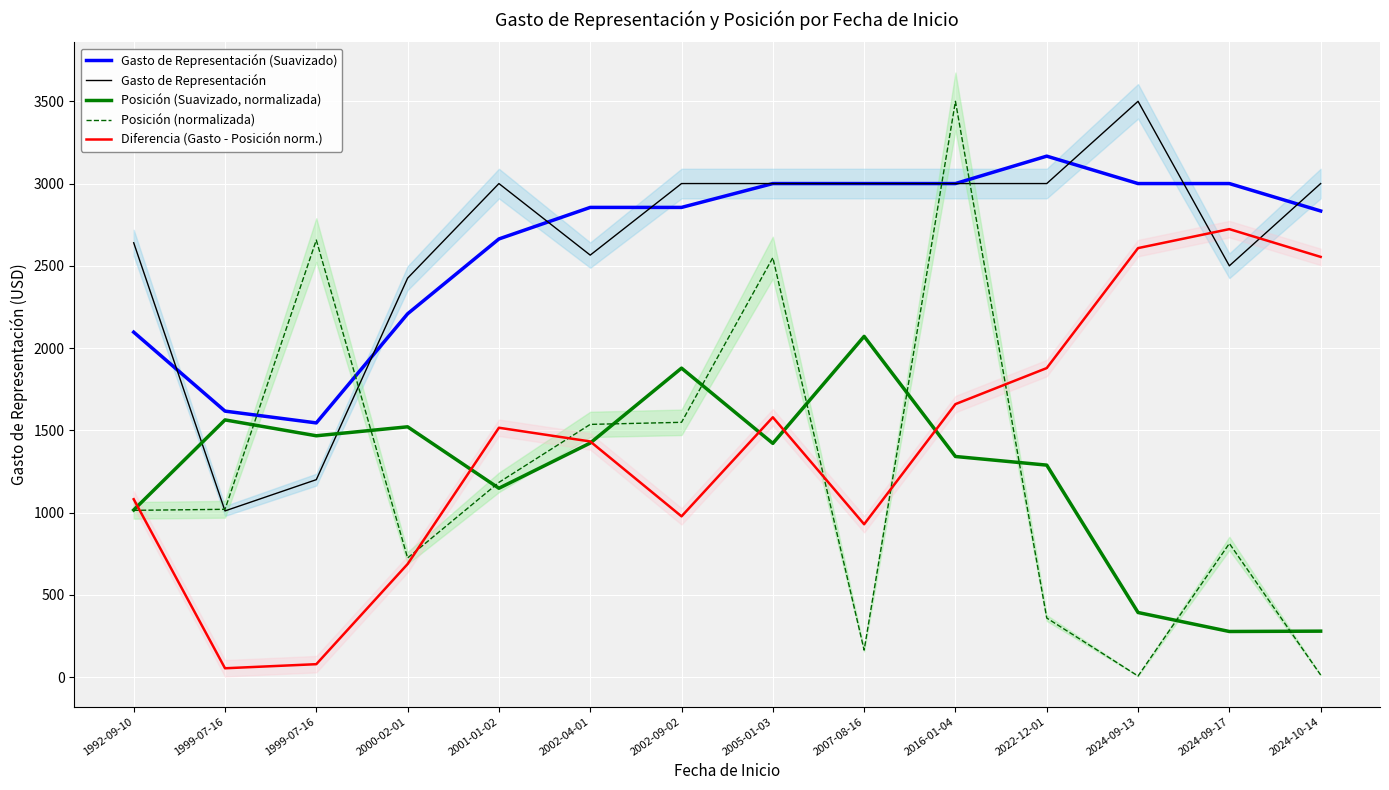

What is the difference between the highest and lowest values at 2024-09-13?

3493.7